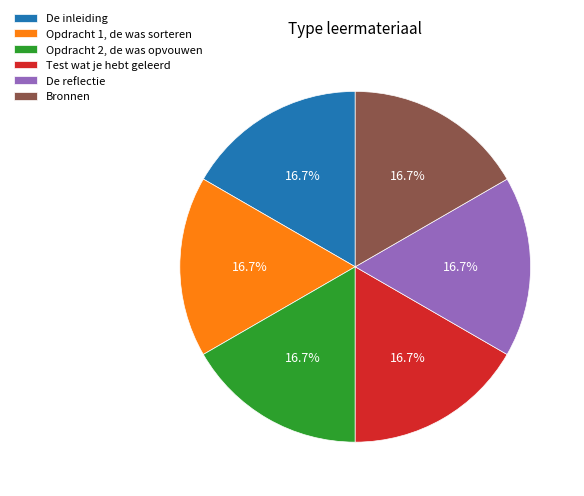

Is it true that Opdracht 2, de was opvouwen is 7% of the pie?

False